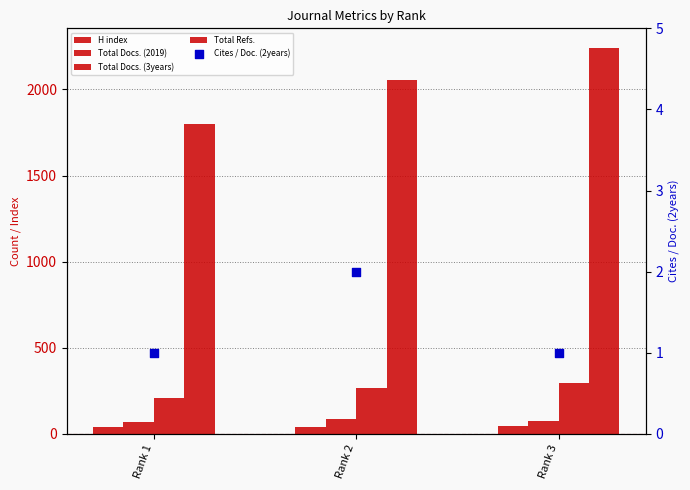

What are all the series names shown in the legend?

H index, Total Docs. (2019), Total Docs. (3years), Total Refs., Cites / Doc. (2years)